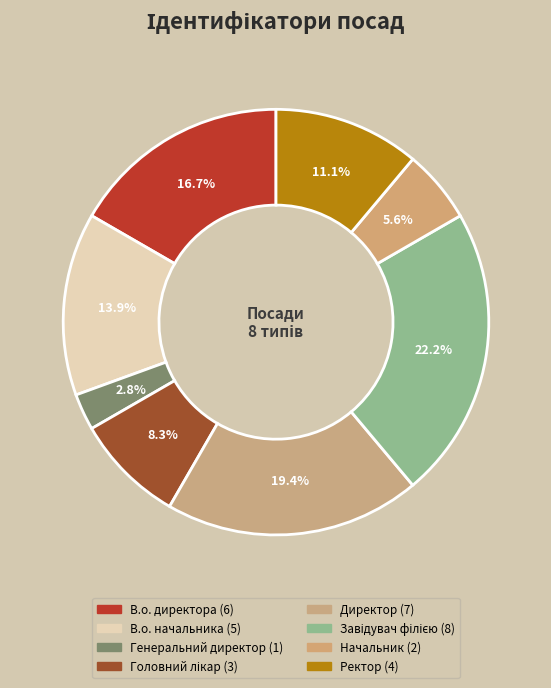

Rank the categories by value from lowest to highest.

Генеральний директор, Начальник, Головний лікар, Ректор, В.о. начальника, В.о. директора, Директор, Завідувач філією